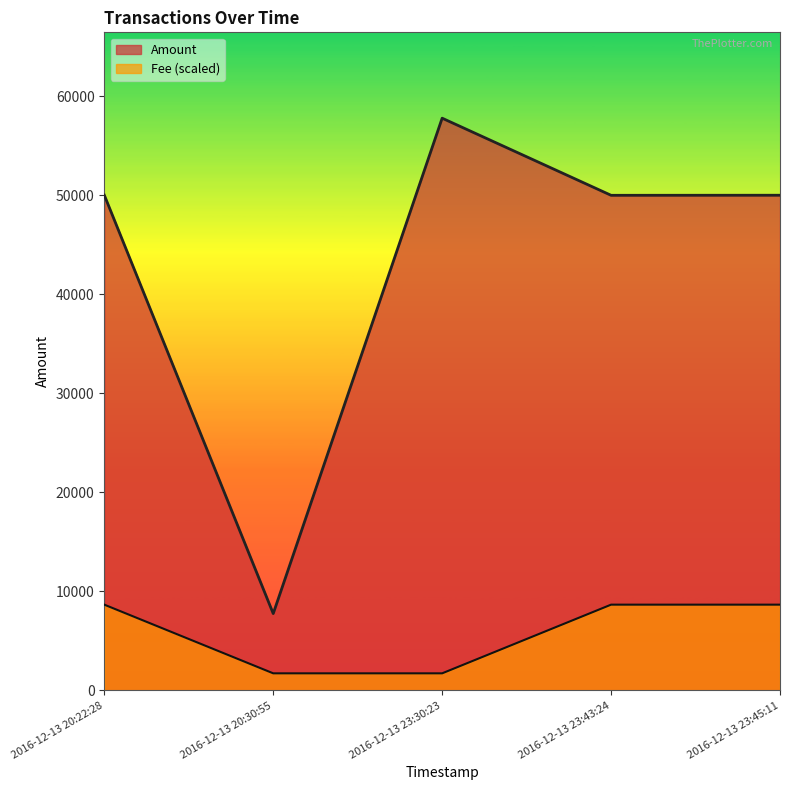

What are all the series names shown in the legend?

Amount, Fee (scaled)